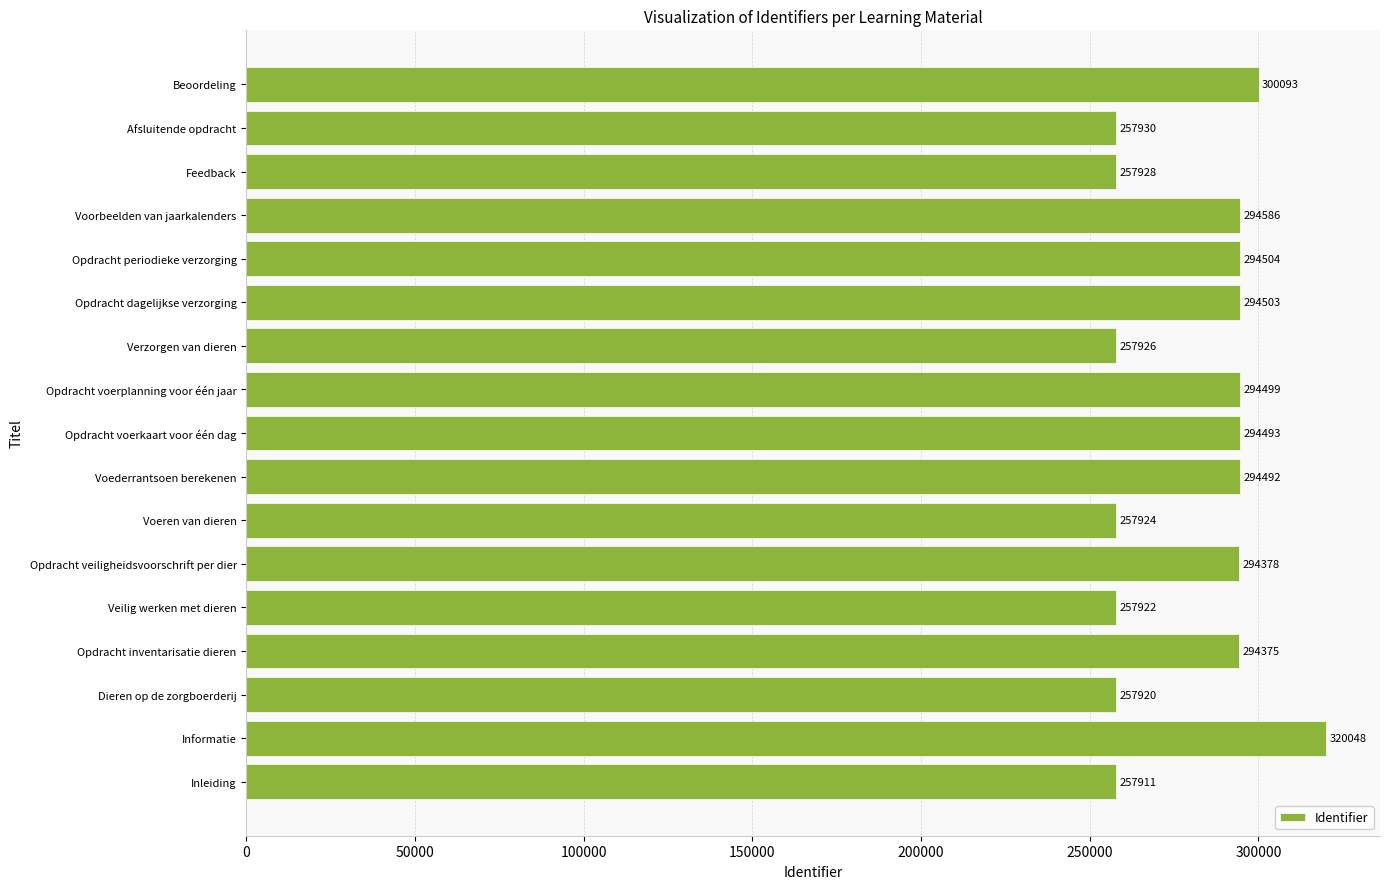

Reading top to bottom, what are all the values shown in this chart?

300093	257930	257928	294586	294504	294503	257926	294499	294493	294492	257924	294378	257922	294375	257920	320048	257911